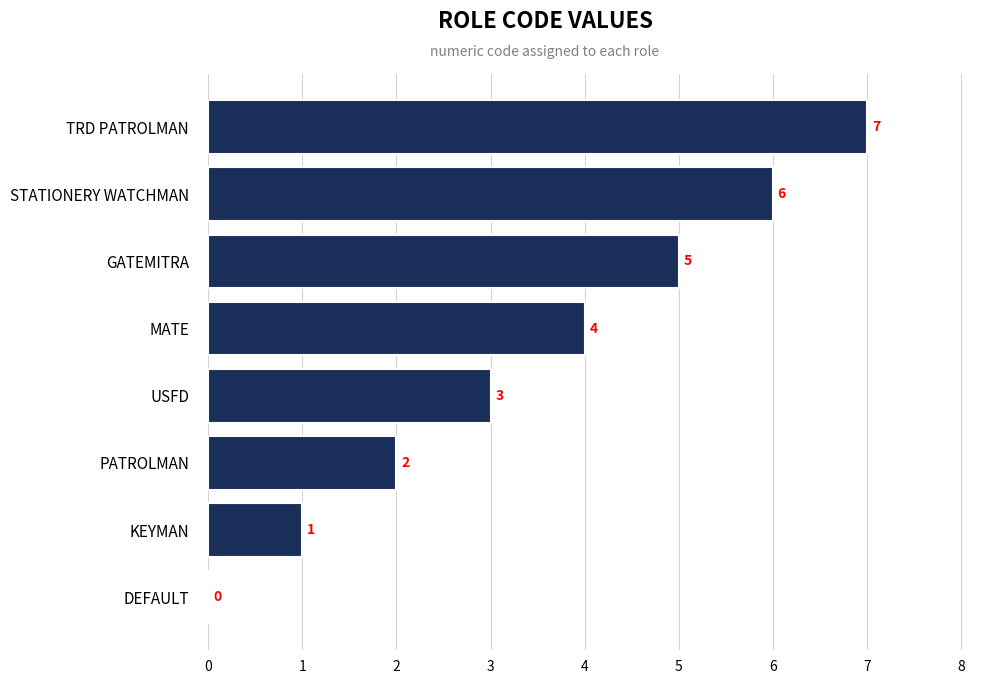

How many values are between 2 and 6?

5